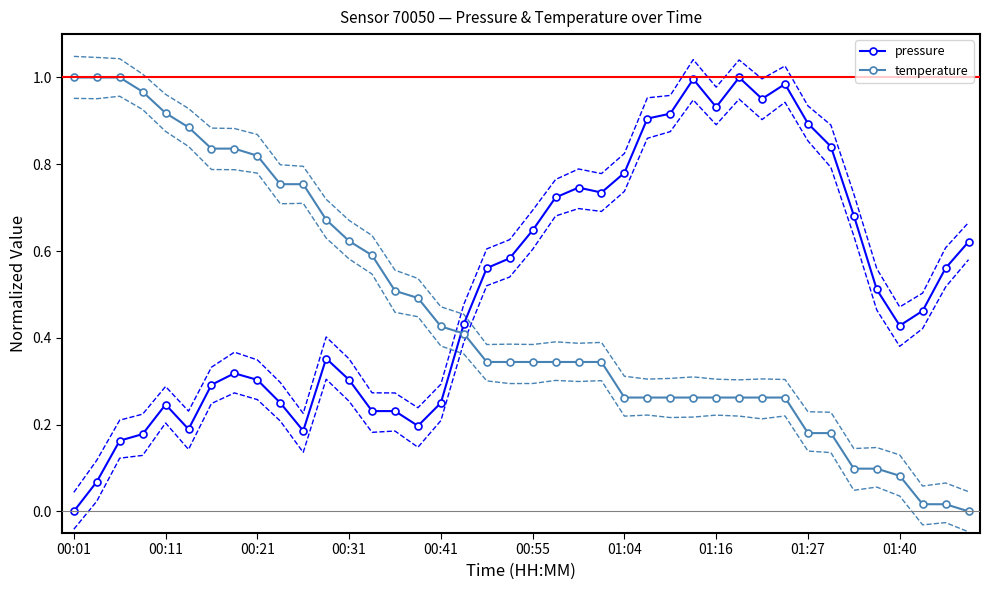

How many values in the pressure series exceed 0?

39